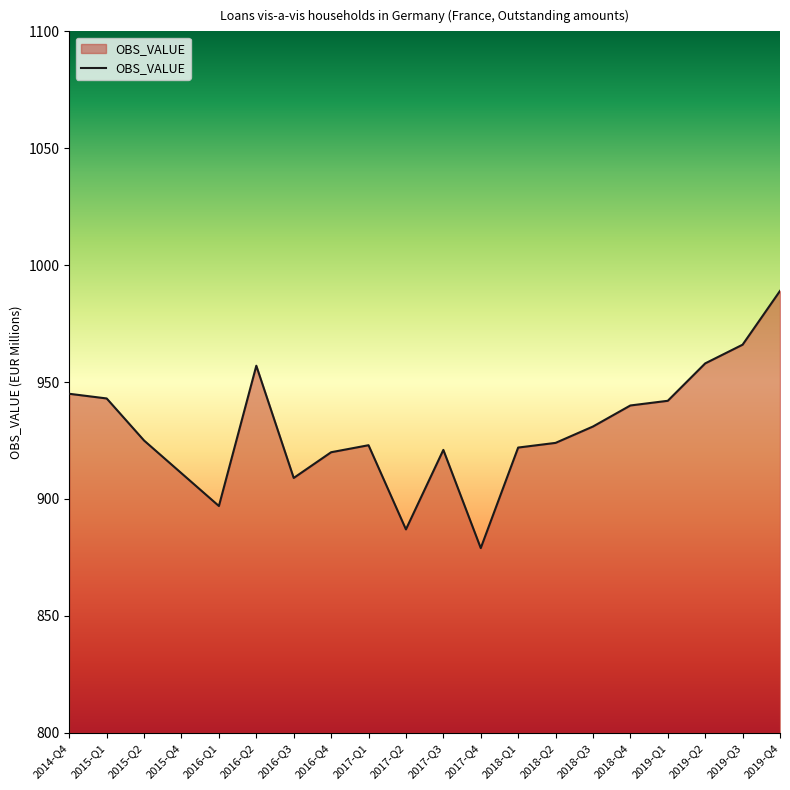

Read the value at 2019-Q2.

958